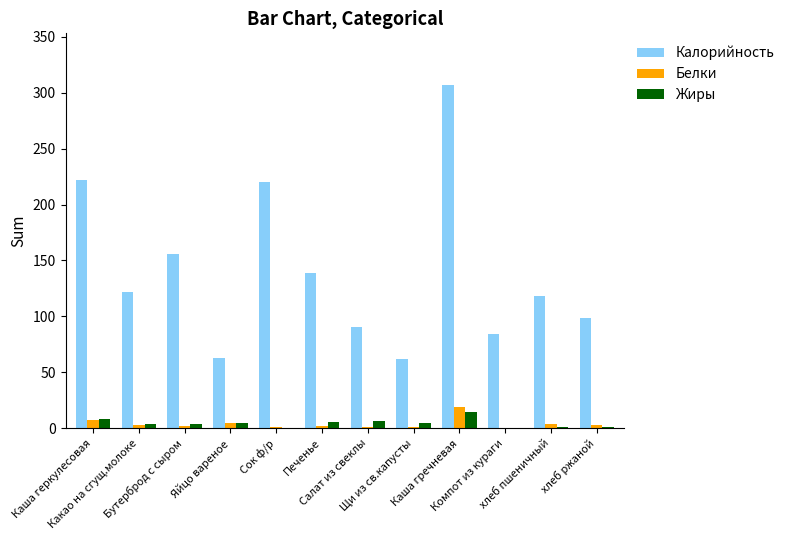

What is the maximum value shown in the chart?

307.0